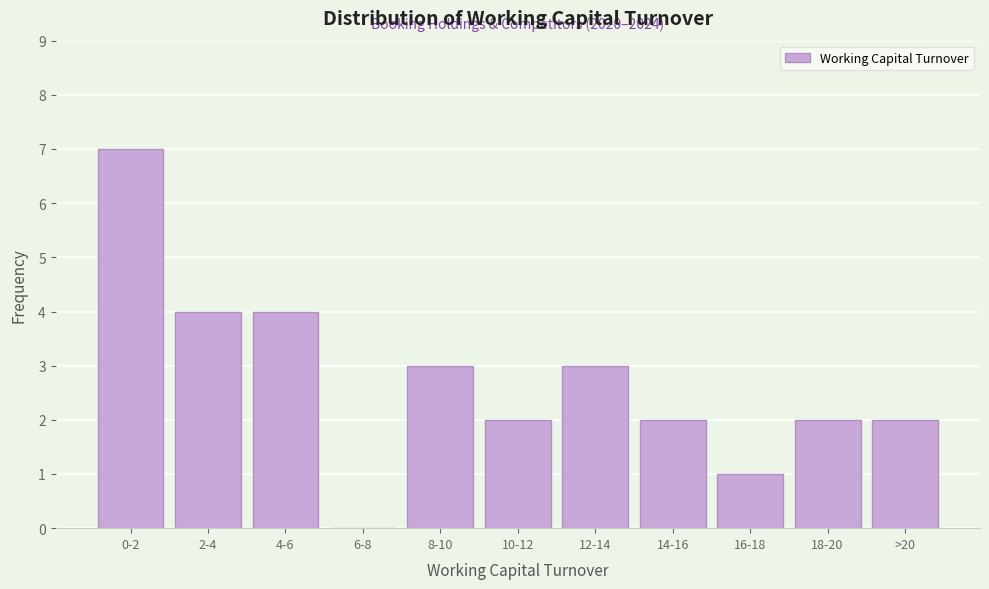

Reading left to right, what are all the values shown in this chart?

0-2=7	2-4=4	4-6=4	6-8=0	8-10=3	10-12=2	12-14=3	14-16=2	16-18=1	18-20=2	>20=2